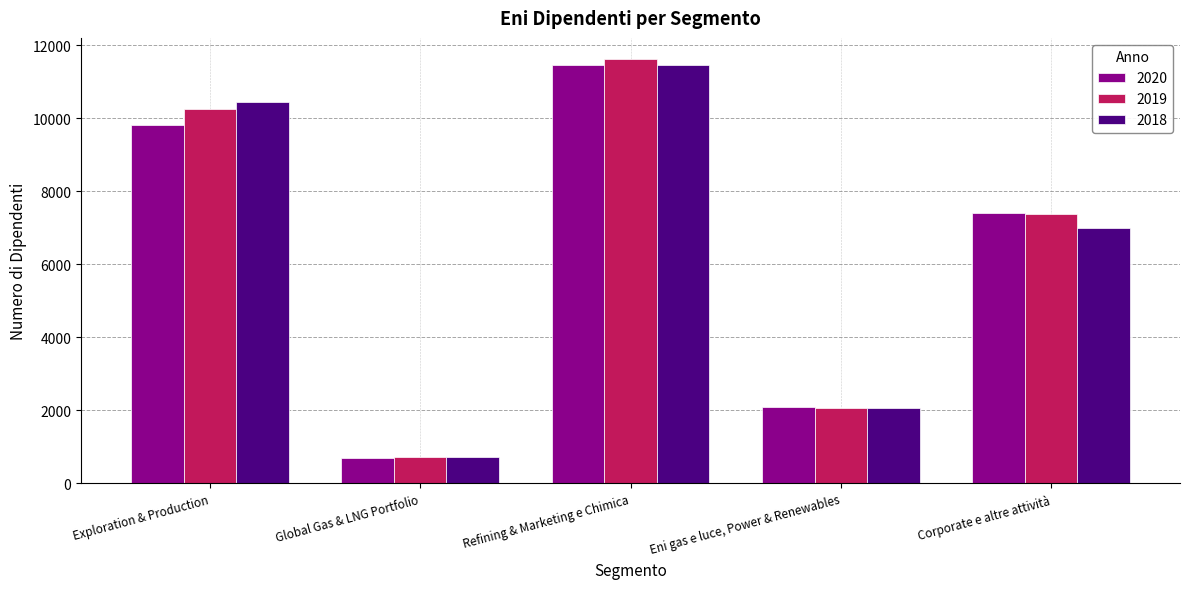

Where is 2018 nearest to the value 6095?

Corporate e altre attività